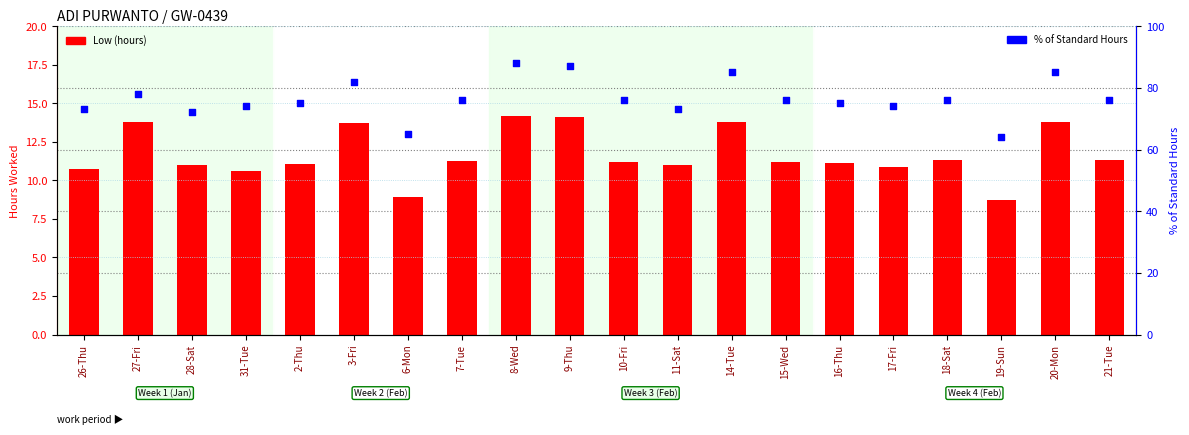

Which series contains the lowest Y value?

Low (hours)